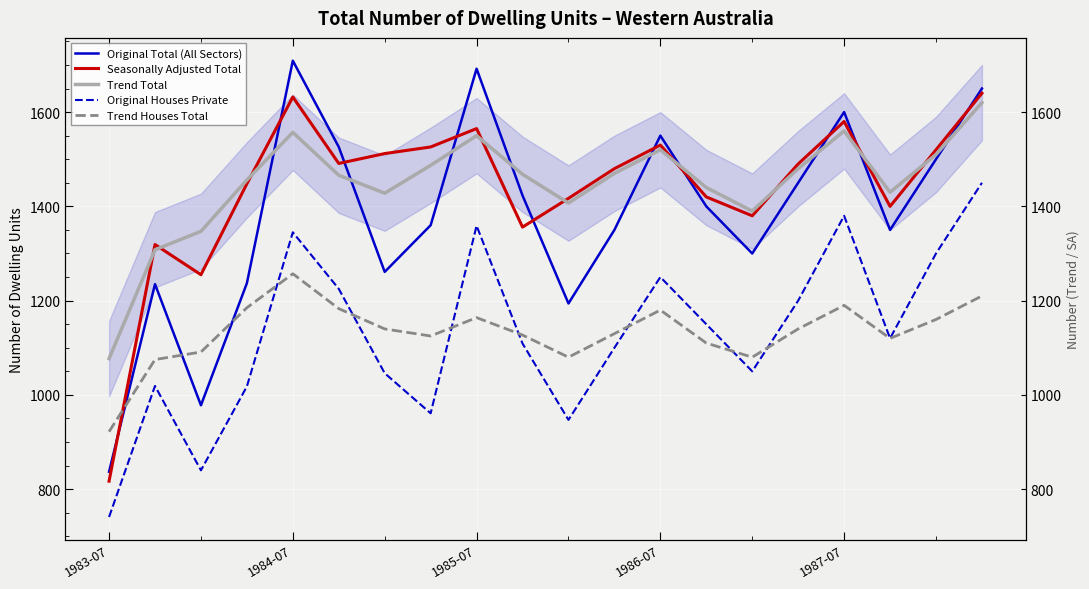

True or false: Trend Houses Total and Trend Total cross at least once.

False